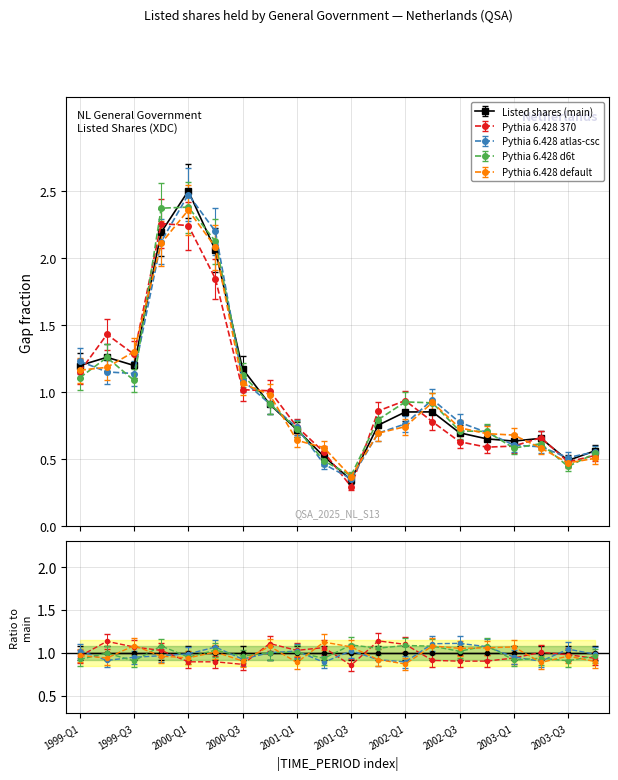

True or false: Smoothed trend and Listed shares (OBS_VALUE) cross at least once.

False